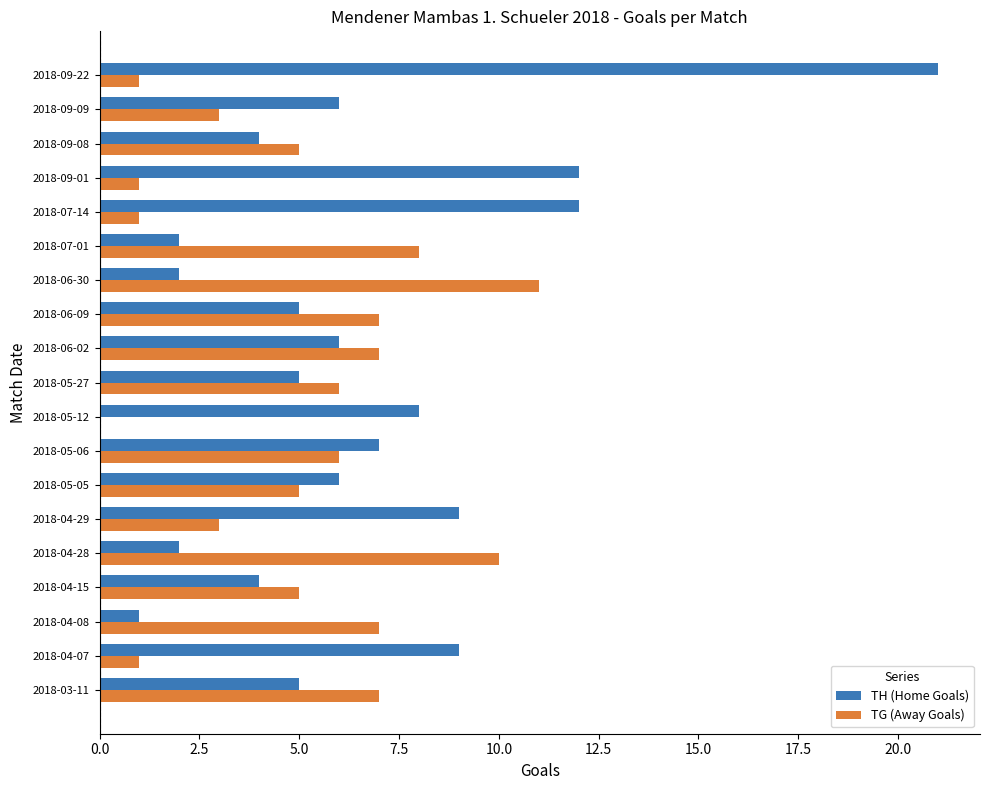

What are all the series names shown in the legend?

TH (Home Goals), TG (Away Goals)